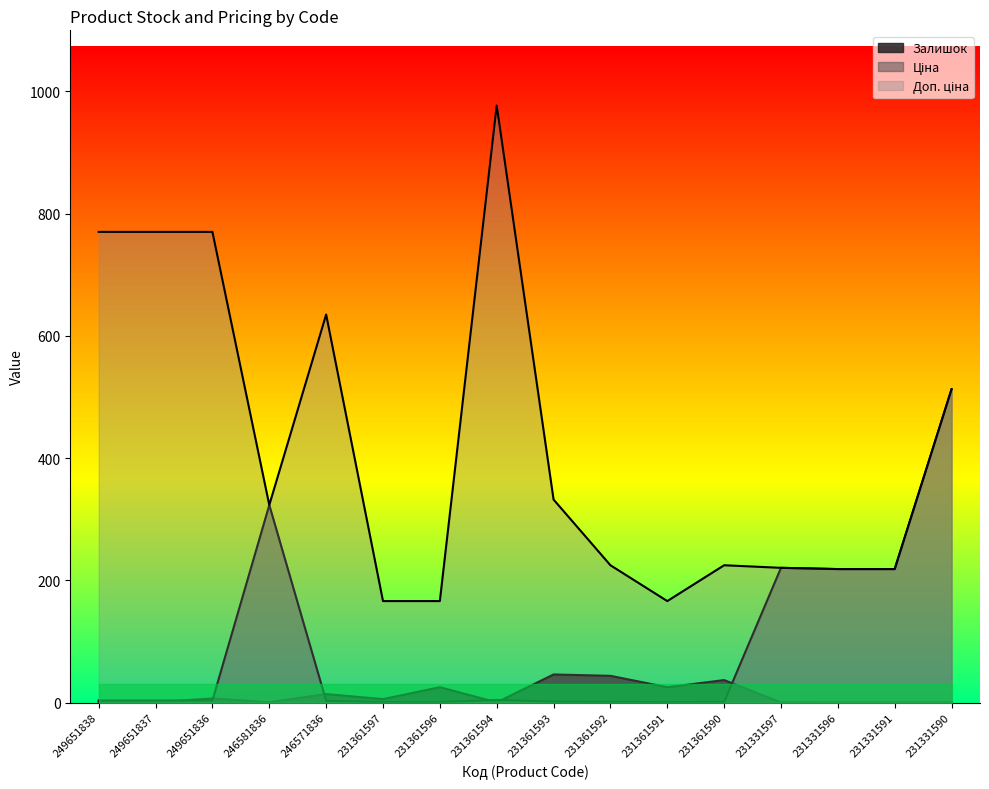

Where is Ціна nearest to the value 256?

231331597